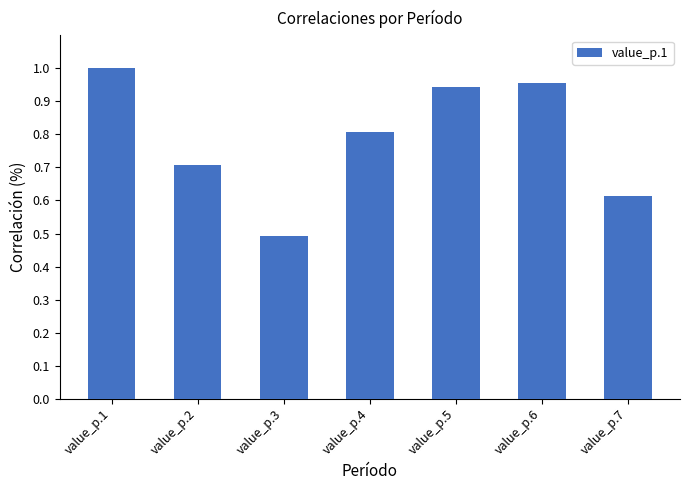

What is the average value?

0.8